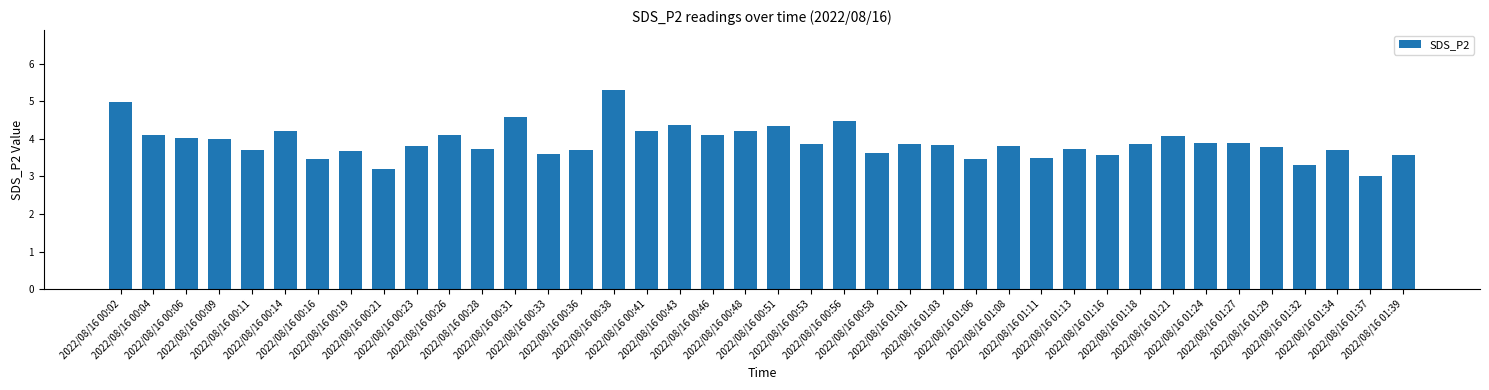

What is the label of the 31st bar from the right?

2022/08/16 00:23